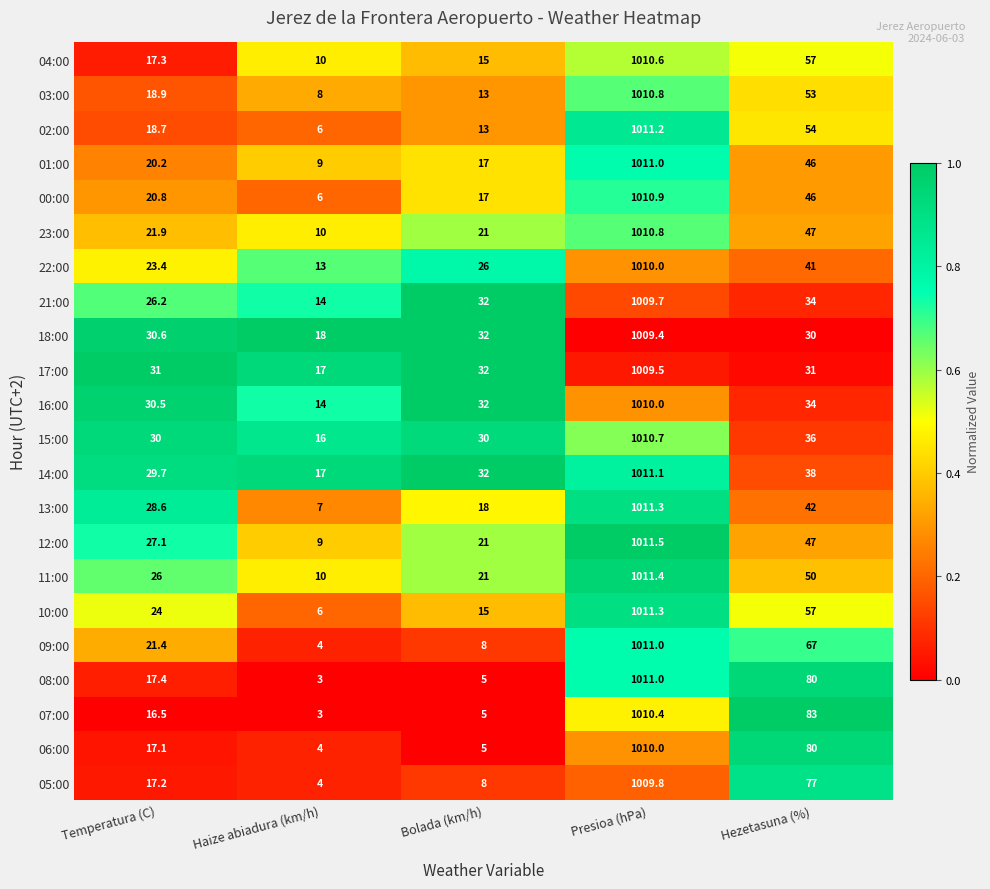

At which category is the sum across all series the highest?

Presioa (hPa)